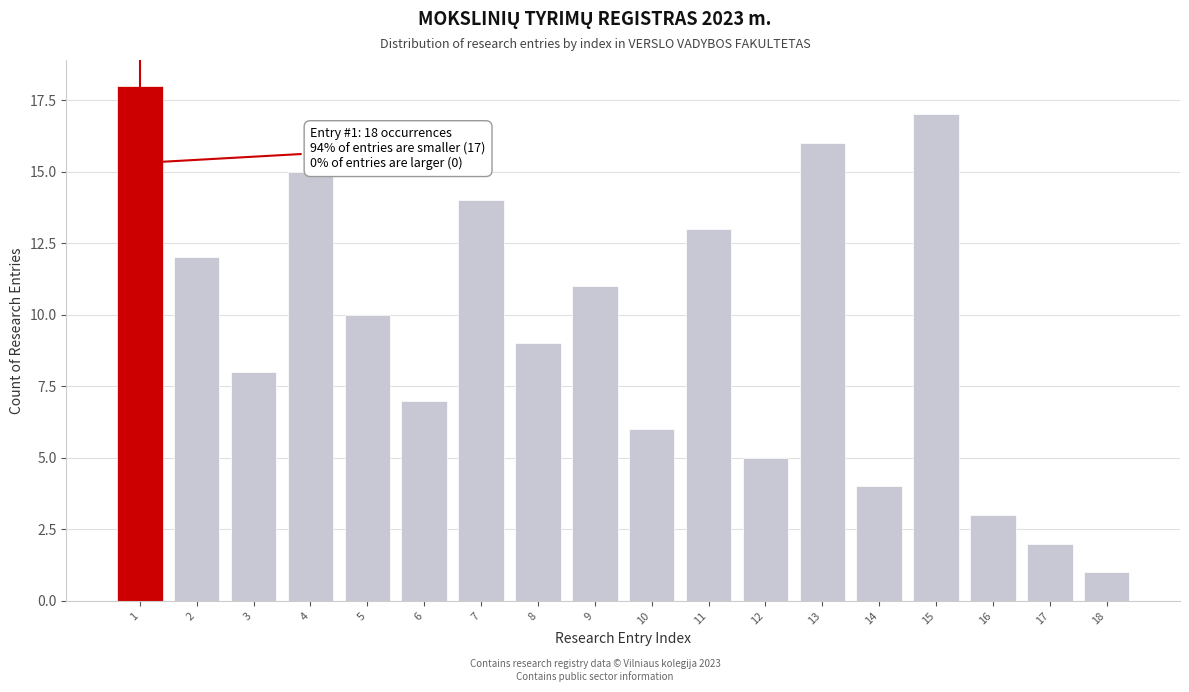

Reading left to right, extract all data points from this chart.

1=18	2=12	3=8	4=15	5=10	6=7	7=14	8=9	9=11	10=6	11=13	12=5	13=16	14=4	15=17	16=3	17=2	18=1